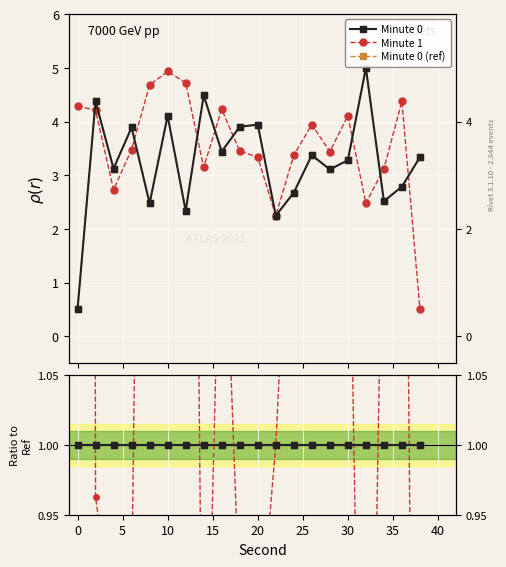

Between 10 and 45, which is larger?

10